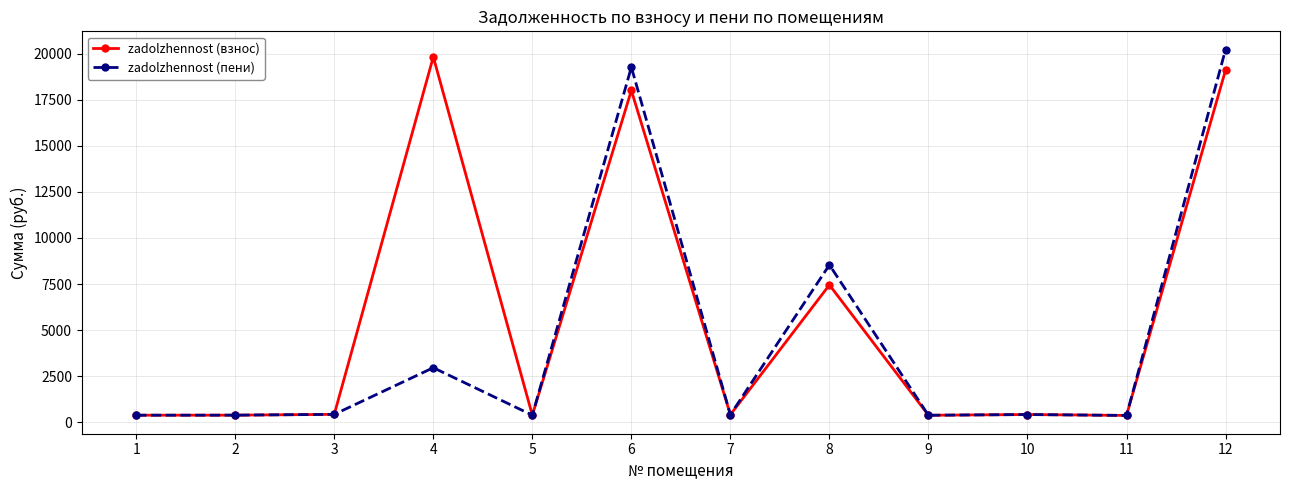

What is the difference between the zadolzhennost (взнос) values at 5 and 9?

4.1